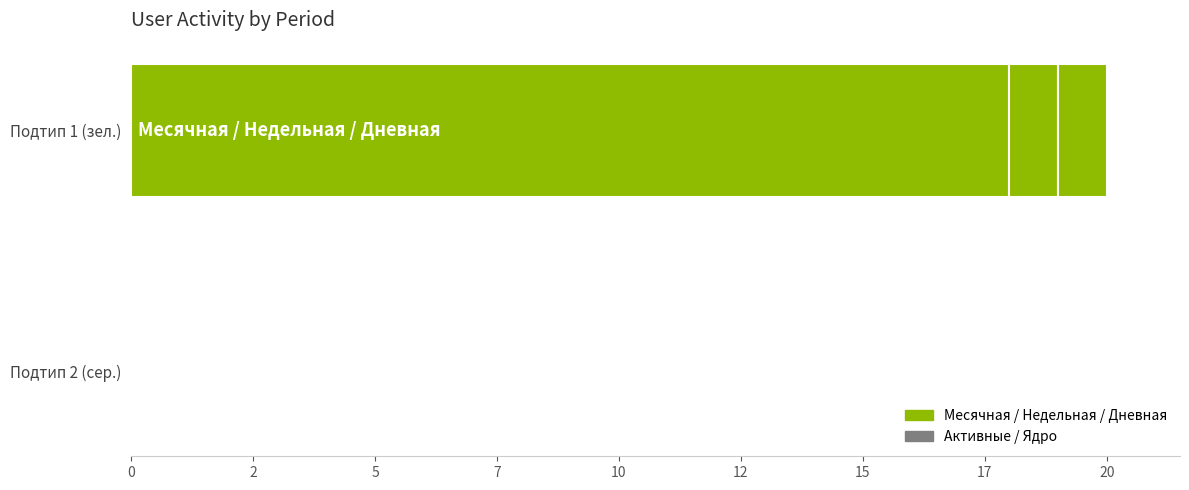

What is the value of the Месячная bar at the 1st from the left?

1